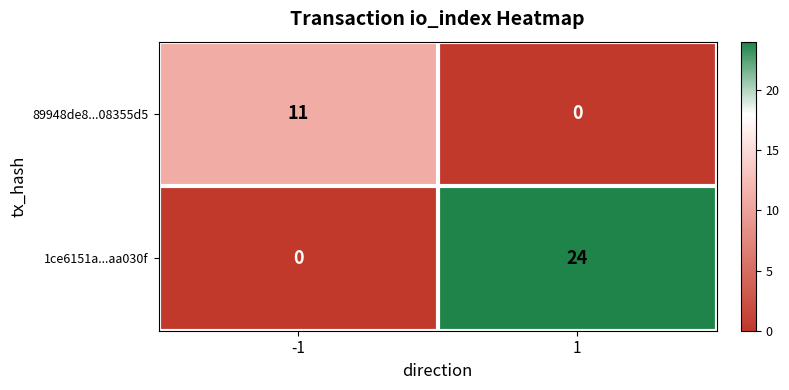

Reading left to right, list all the values displayed in this chart.

89948de8...08355d5: 11	0
1ce6151a...aa030f: 0	24